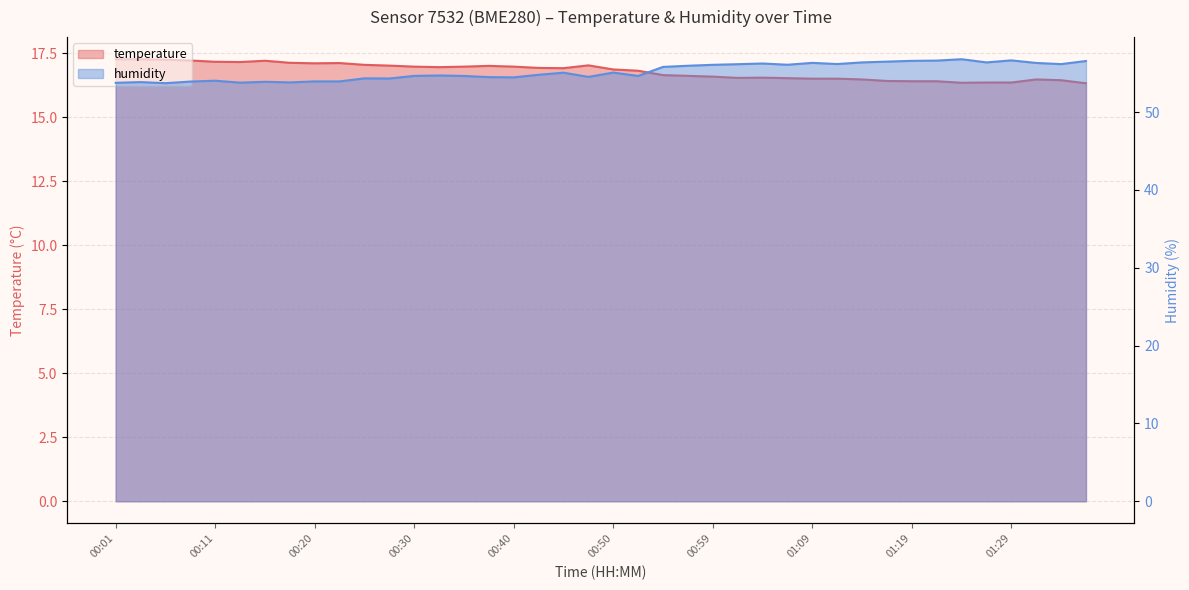

Count the number of categories in the chart.

40